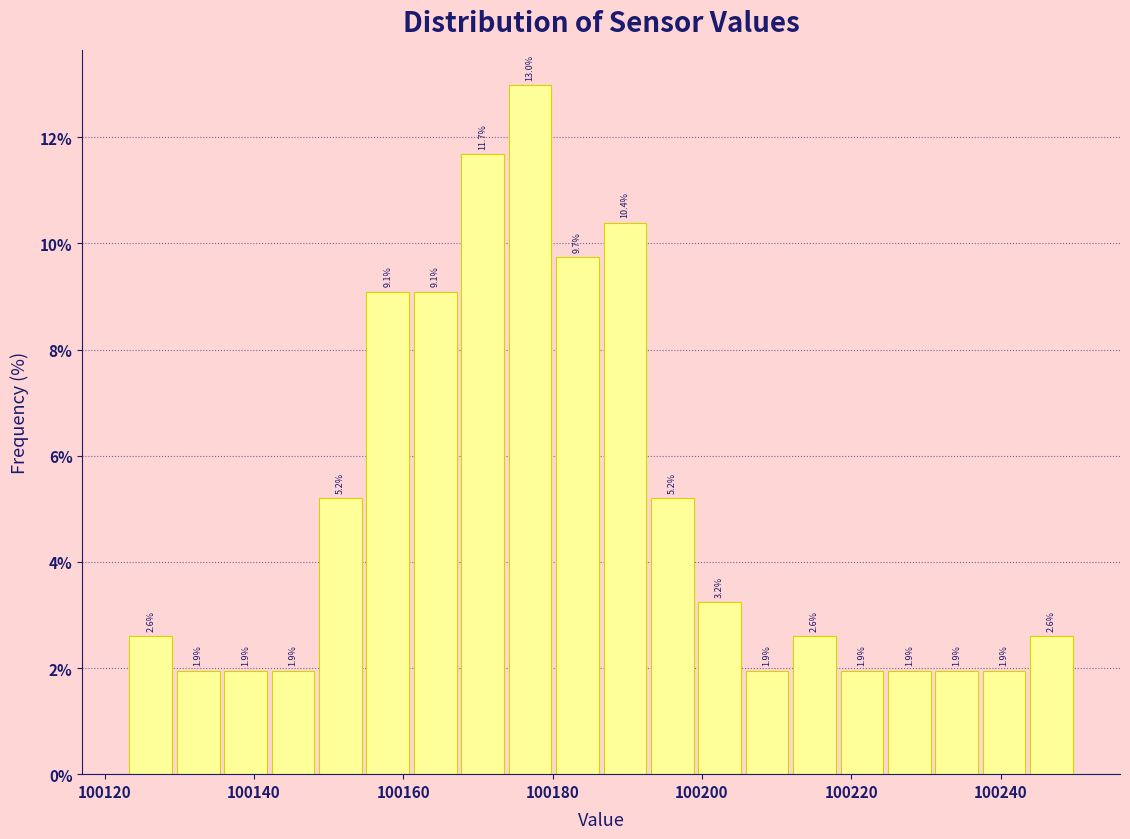

Read against the x-axis, roughly where is the centre of the tallest bar?

100176